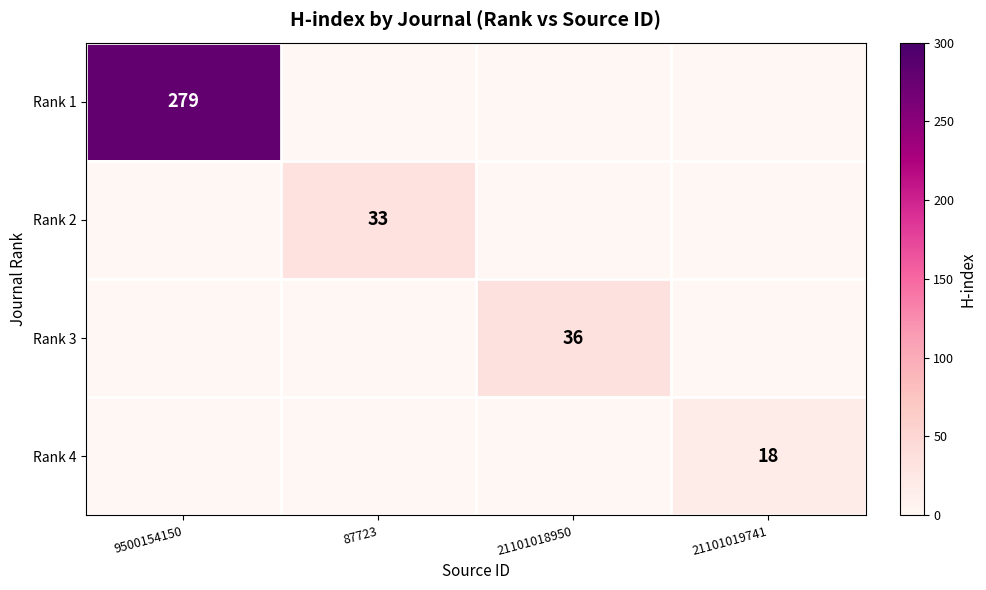

Which label corresponds to the largest value in the chart?

9500154150